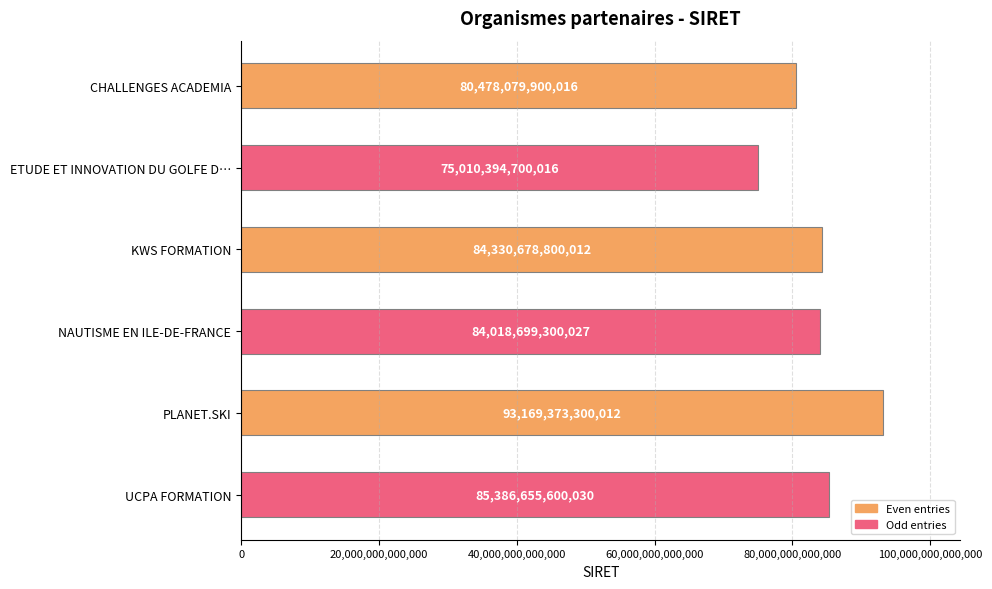

Which category has the lowest value across all series?

ETUDE ET INNOVATION DU GOLFE D…